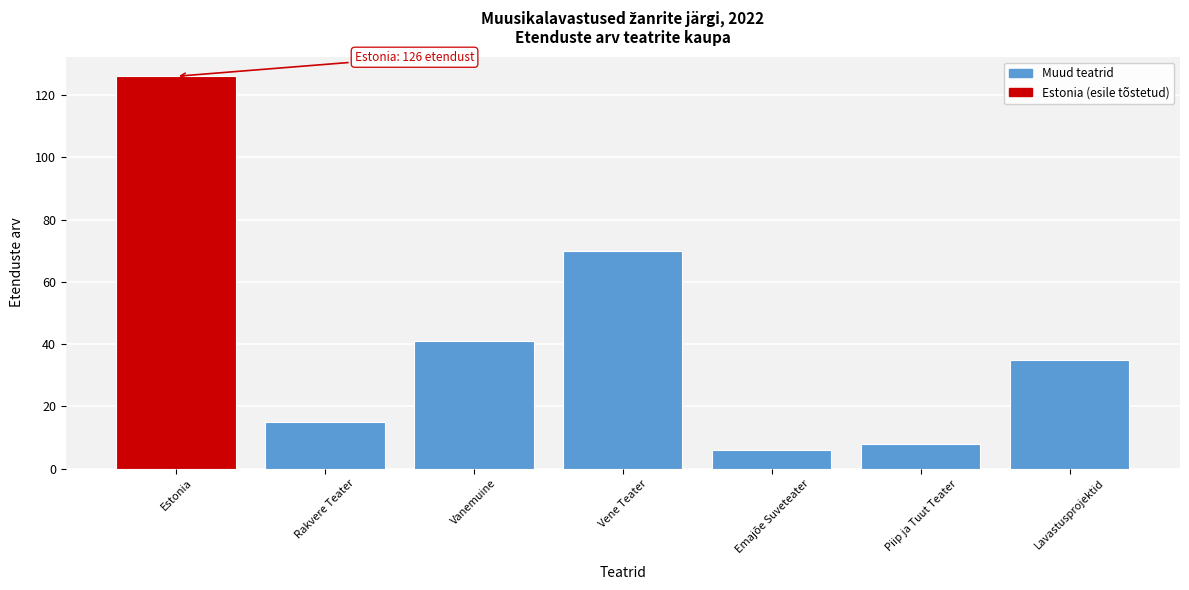

Reading right to left, transcribe all the data shown in this chart.

Lavastusprojektid=35	Piip ja Tuut Teater=8	Emajõe Suveteater=6	Vene Teater=70	Vanemuine=41	Rakvere Teater=15	Estonia=126